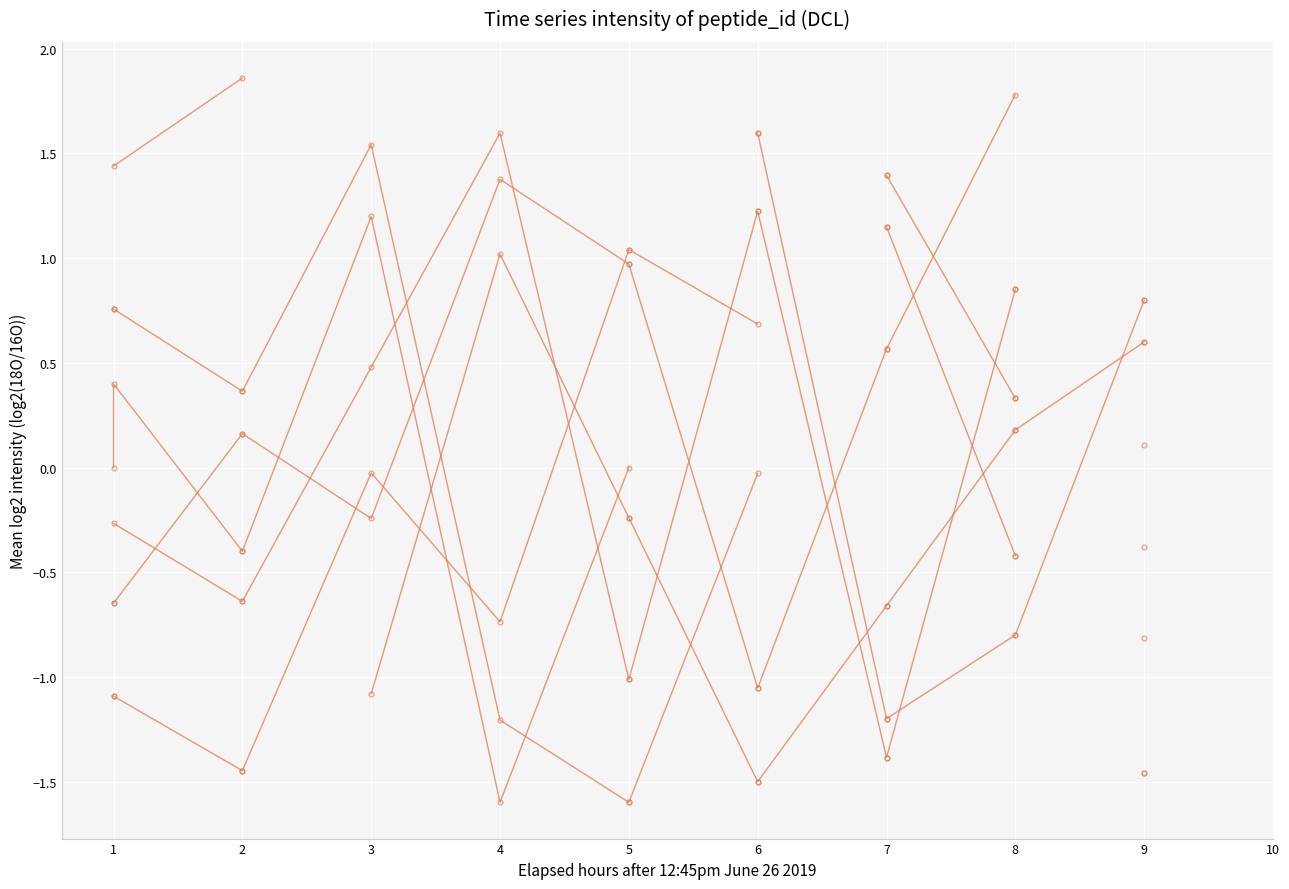

What are all the series names shown in the legend?

col_6, col_2, col_4, col_5, col_7, col_8